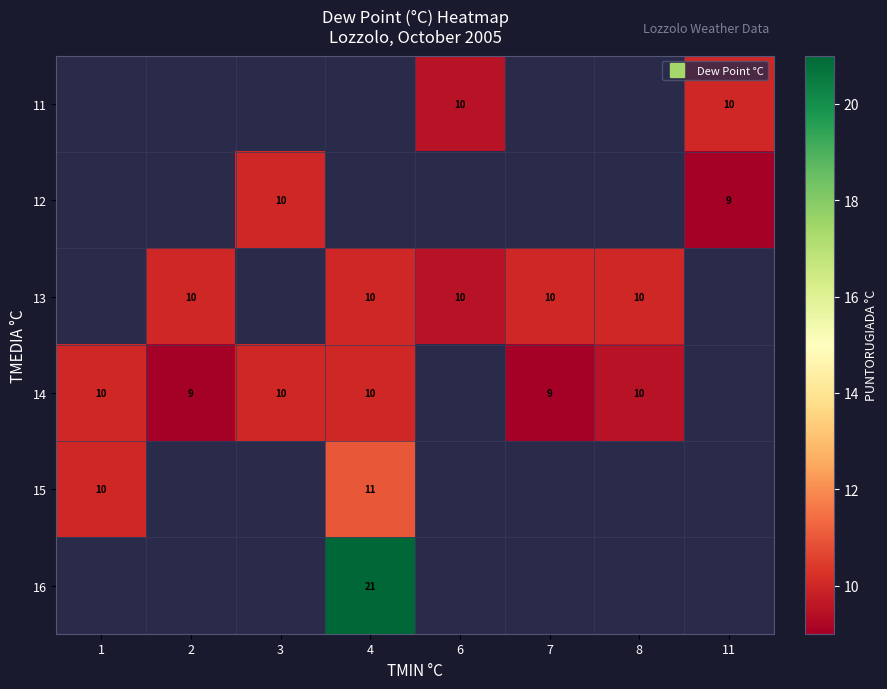

Read the 14 value at 4.

10.0